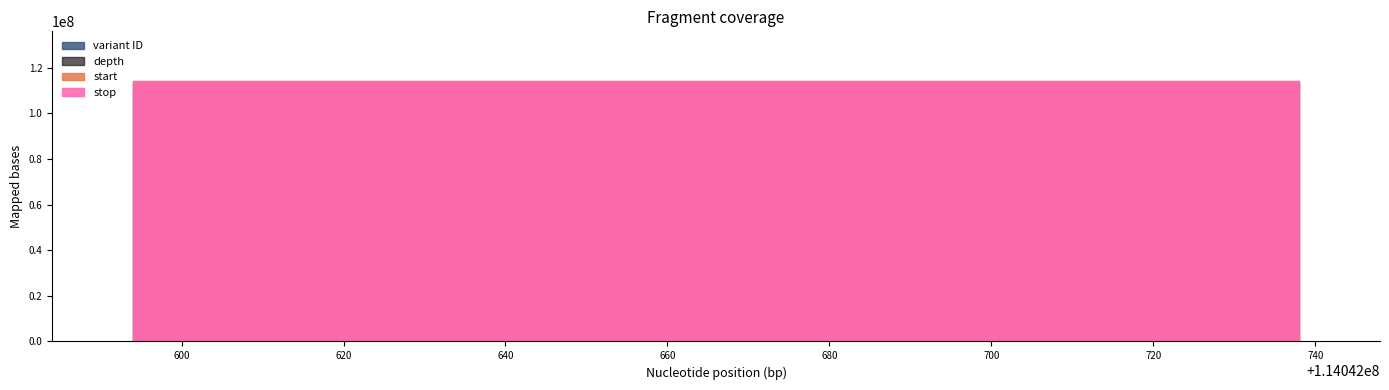

Reading right to left, extract all data points from this chart.

start: 114042738	114042594
stop: 114042739	114042595
depth: 3	7
variant ID: 113296165	113296163